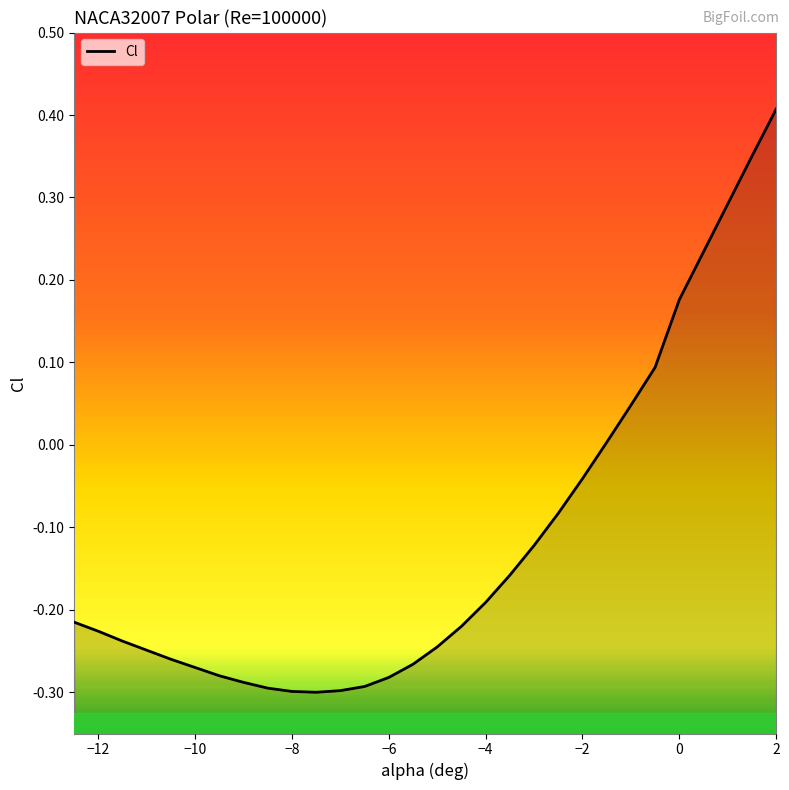

True or false: the data has more than 1 interior local peaks.

False